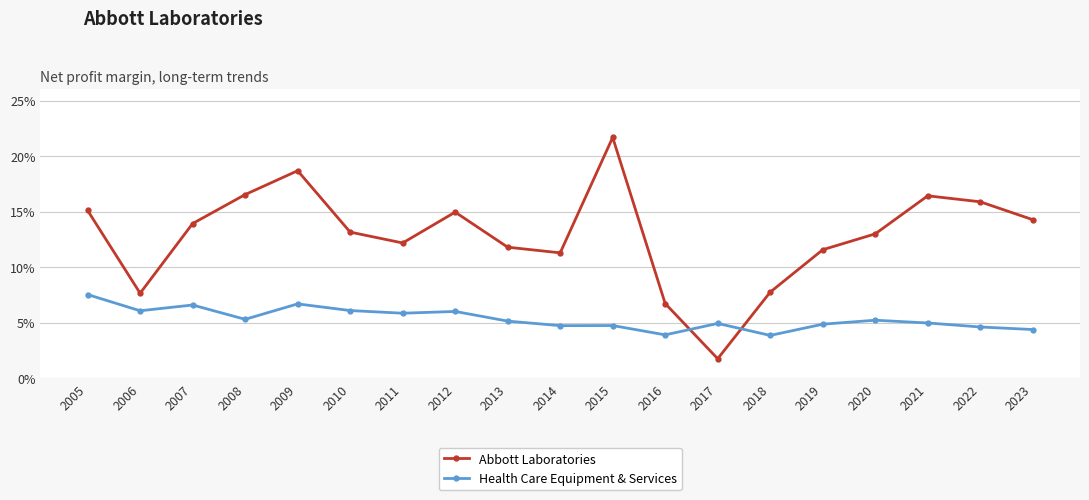

In Health Care Equipment & Services, how many points are higher than both neighbors (excluding endpoints)?

6